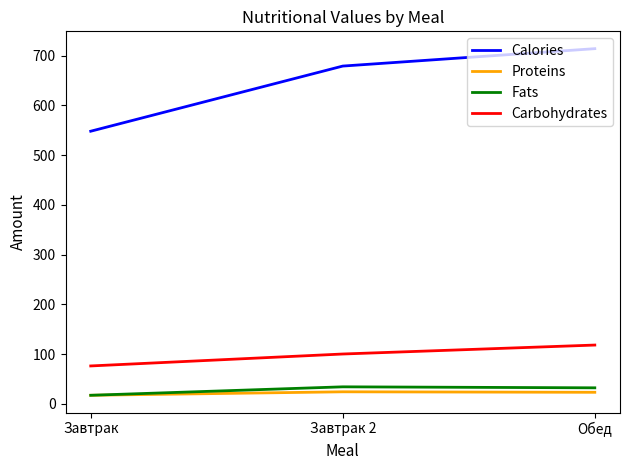

How many Proteins values are between 17 and 24?

3